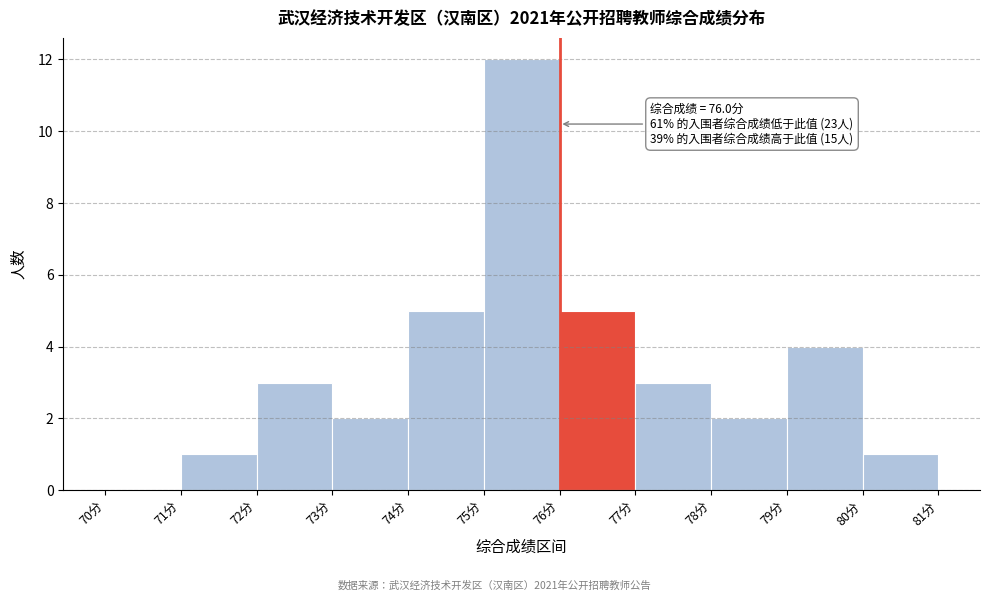

Over which range of the x-axis is the bar tallest?

75 to 76